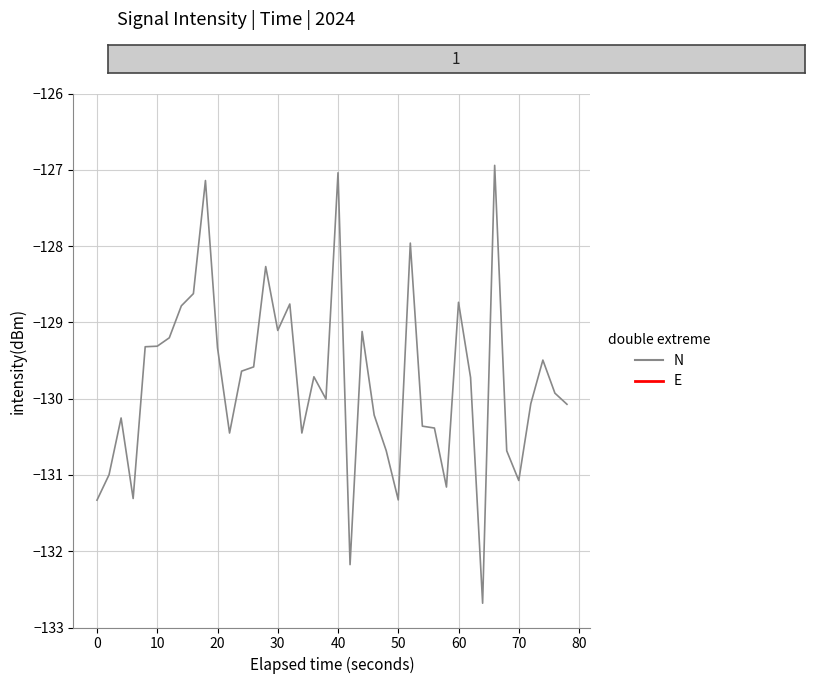

What is the maximum value shown in the chart?

-126.9